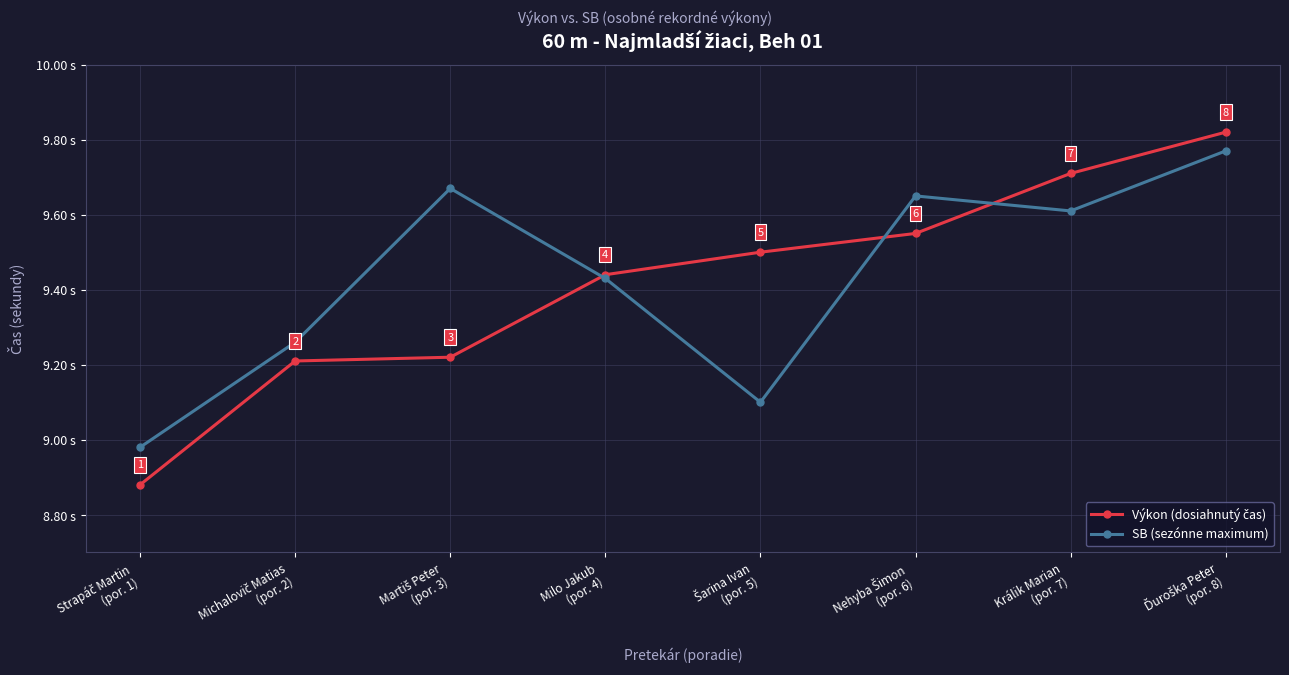

True or false: Výkon (dosiahnutý čas) and SB (sezónne maximum) intersect in this chart.

True